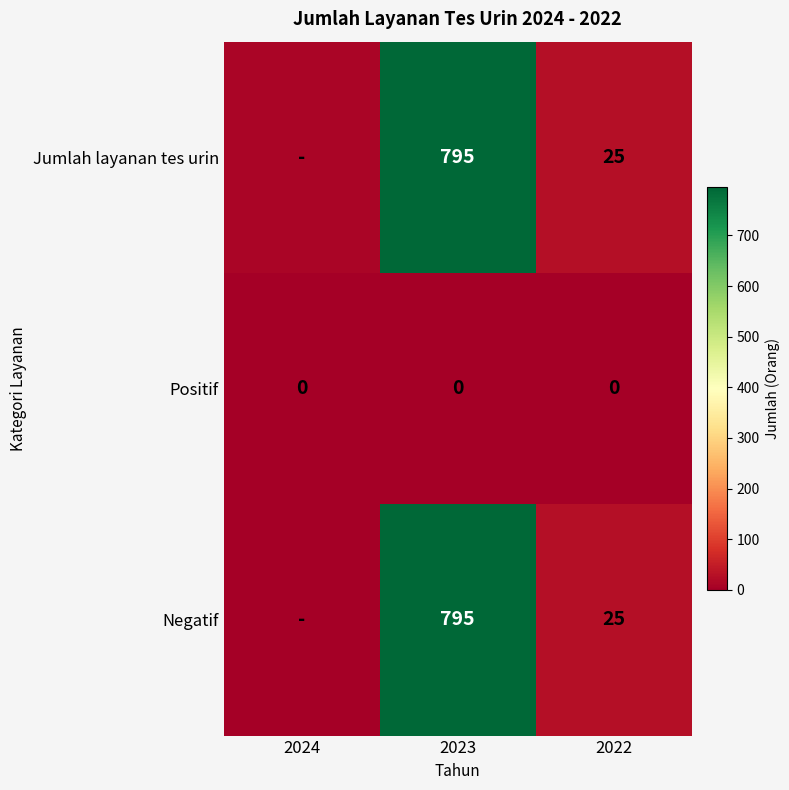

Is the value of Positif at 2023 greater than the value of Negatif at 2023?

No